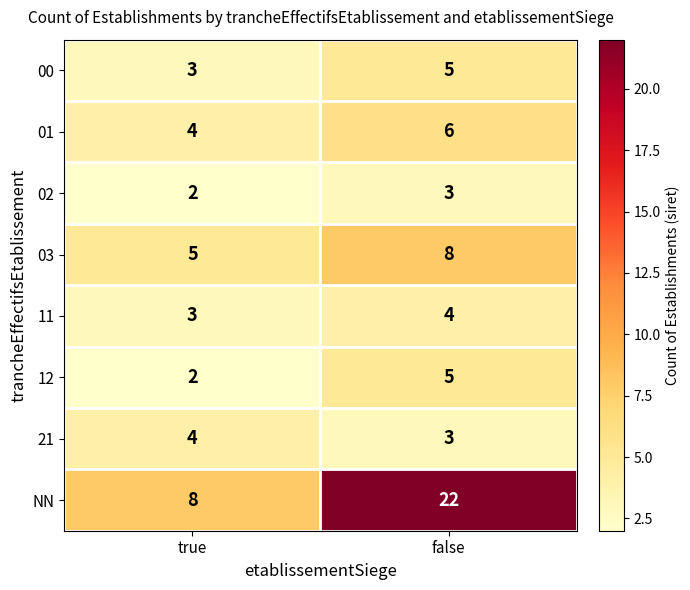

Reading left to right, transcribe all the data shown in this chart.

00: 3	5
01: 4	6
02: 2	3
03: 5	8
11: 3	4
12: 2	5
21: 4	3
NN: 8	22